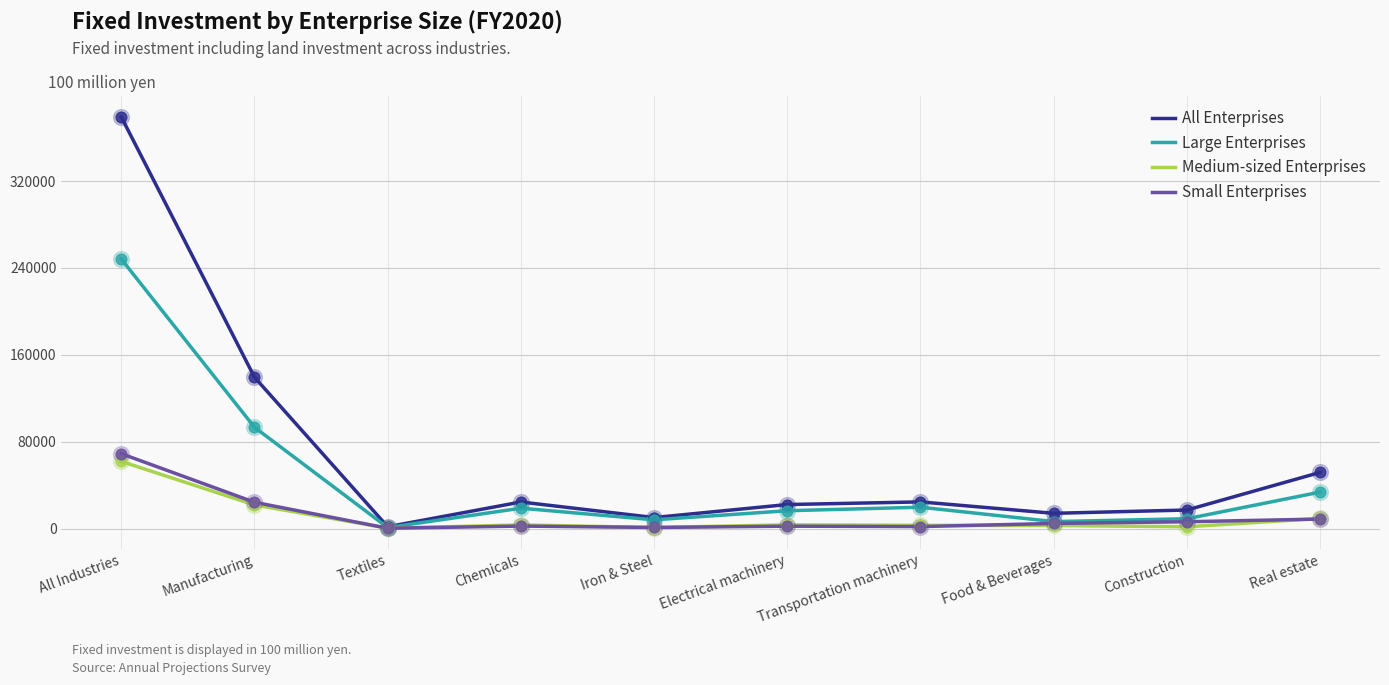

What is the total value across all series at Construction?

34235